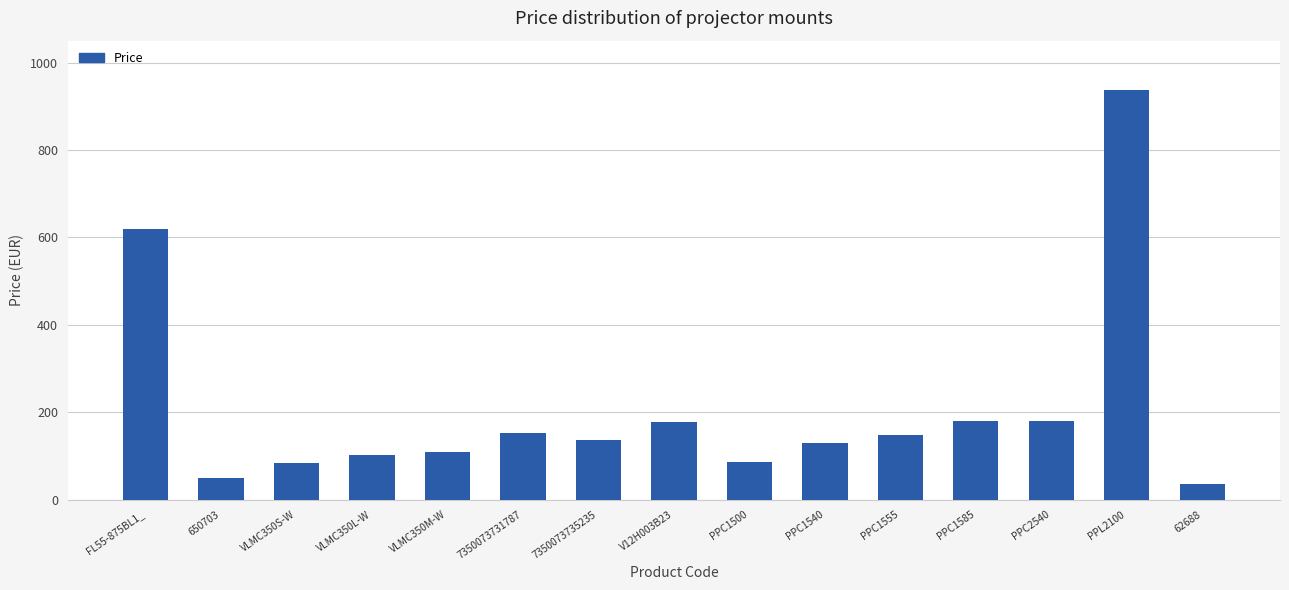

How many series are shown in this chart?

1